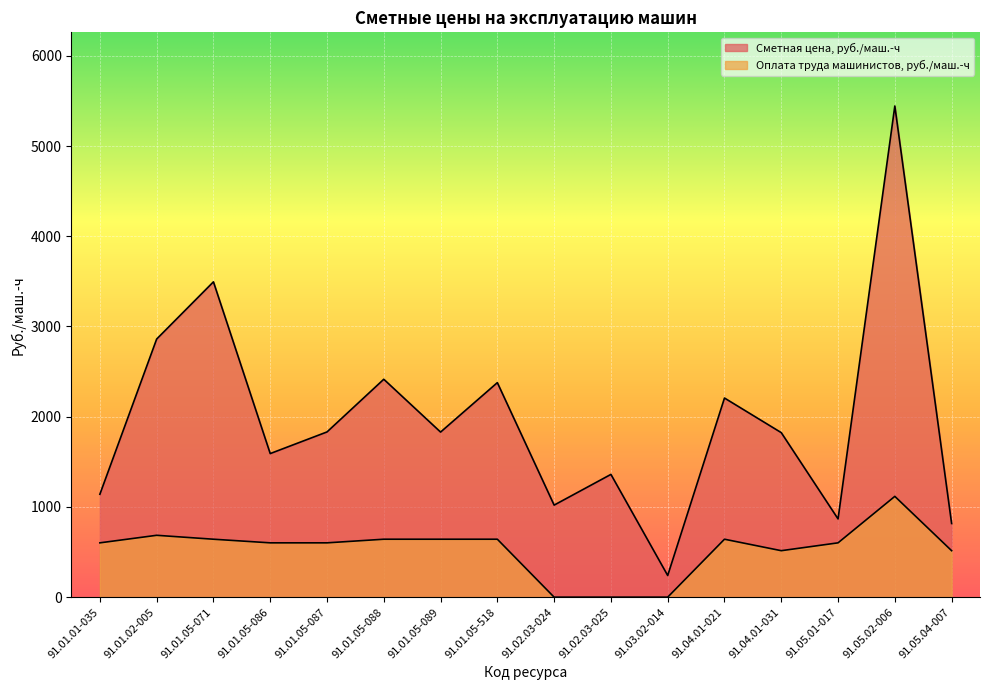

Which category has the highest value in the Сметная цена, руб./маш.-ч series?

91.05.02-006